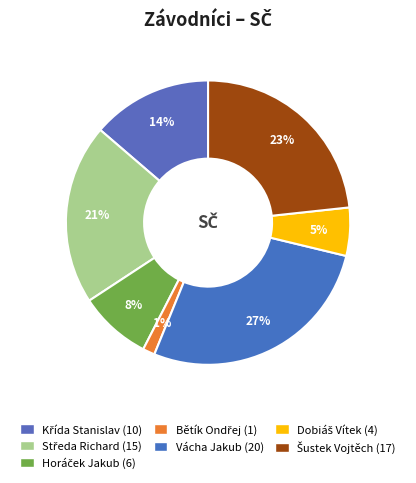

Does any single category account for the majority?

No